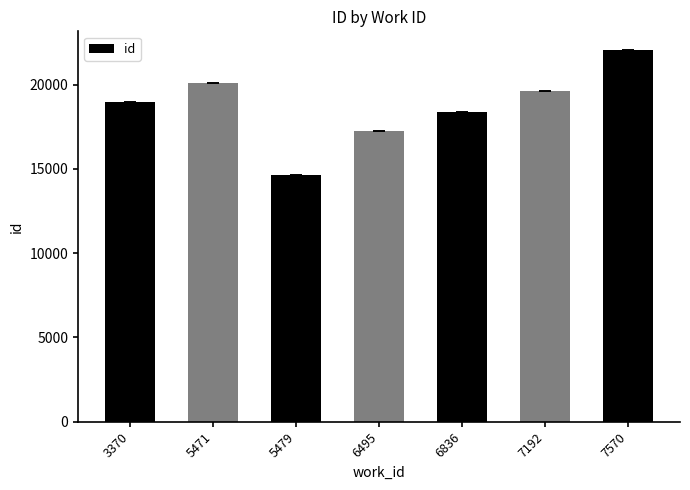

What is the approximate value at 6836?

18355.5